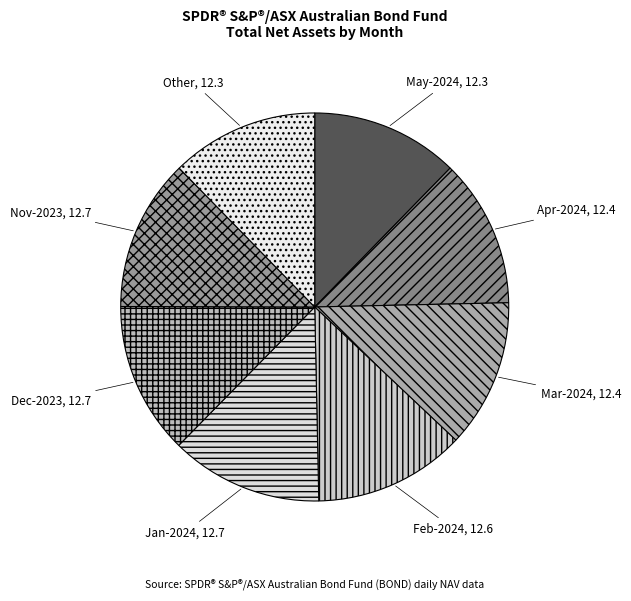

Is there a majority slice in this chart?

No